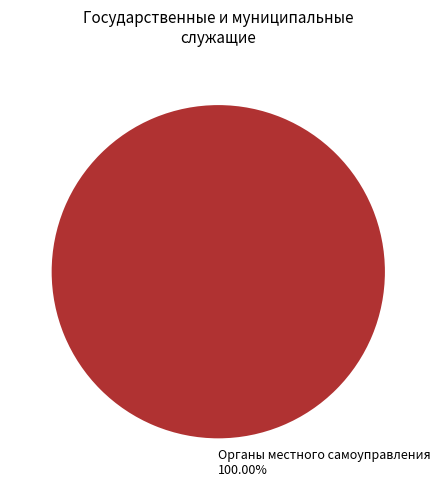

Rank the categories by value from lowest to highest.

Органы местного самоуправления 100.00%